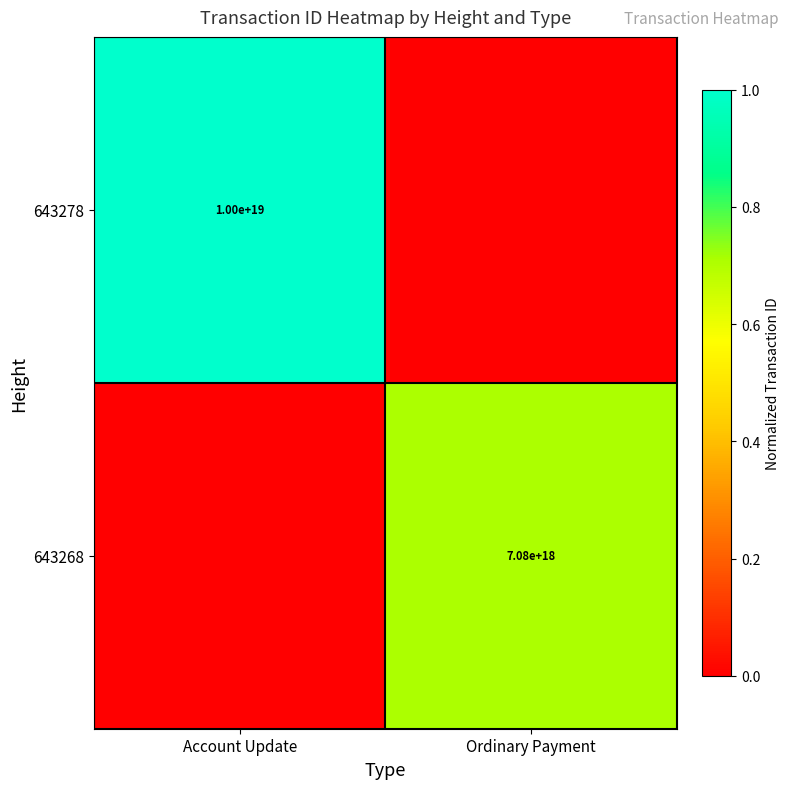

How many series are shown in this chart?

2